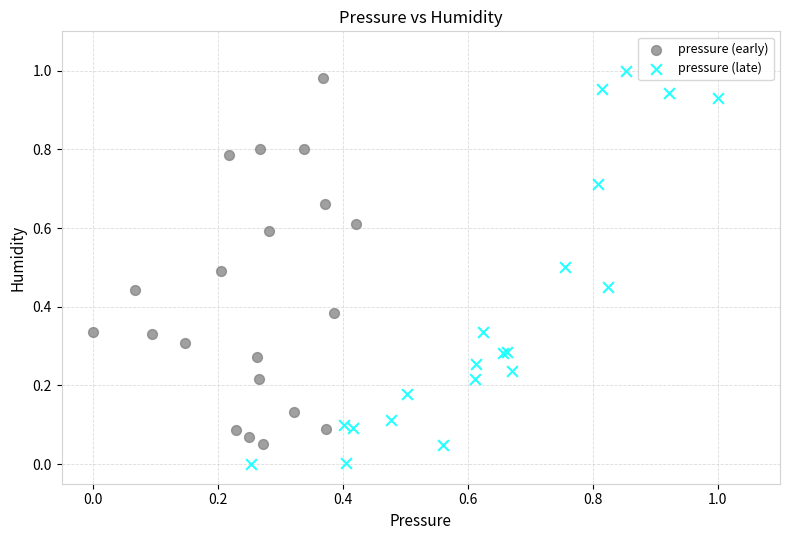

Which series has the largest Y range (max minus min)?

pressure (late)